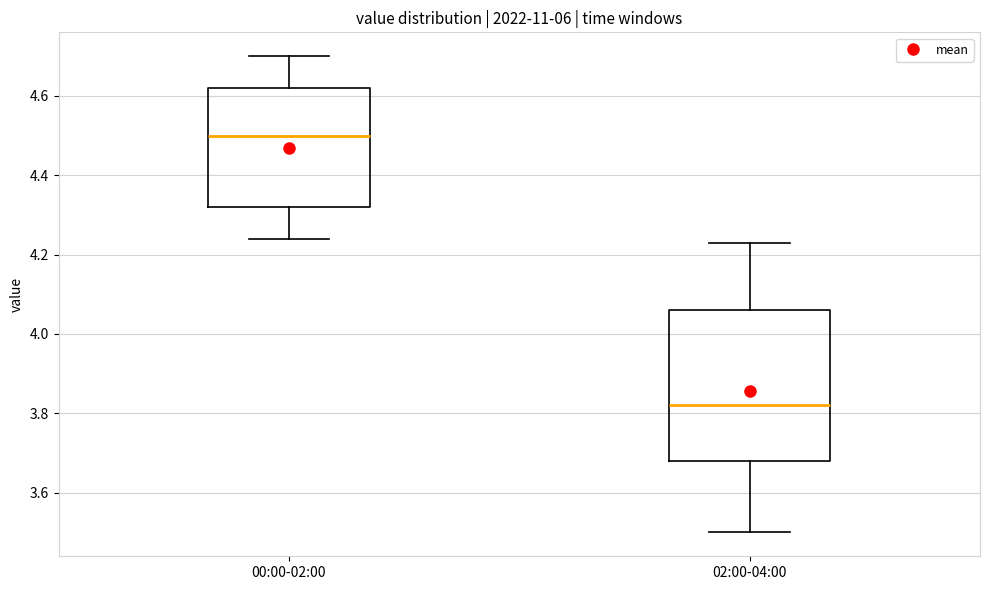

Which box's median line is the highest?

00:00-02:00